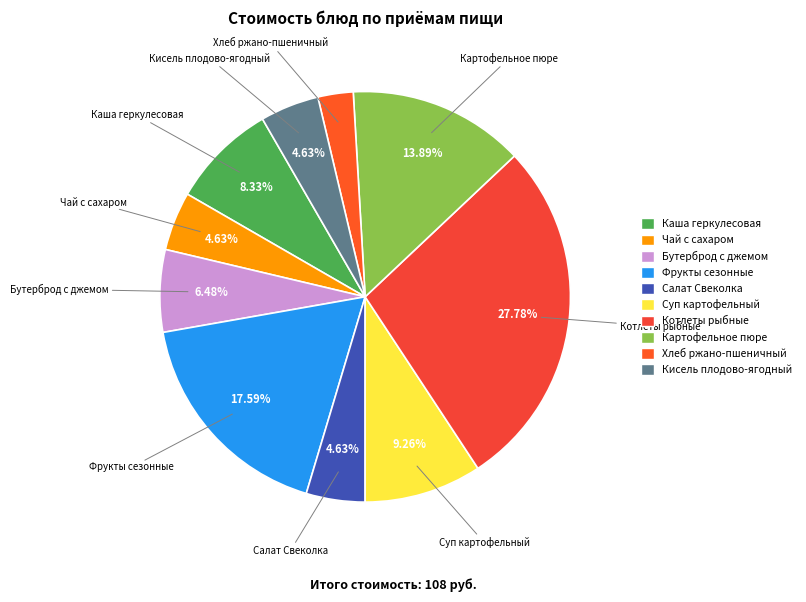

What percentage is the Каша геркулесовая slice, to the nearest percent?

8%